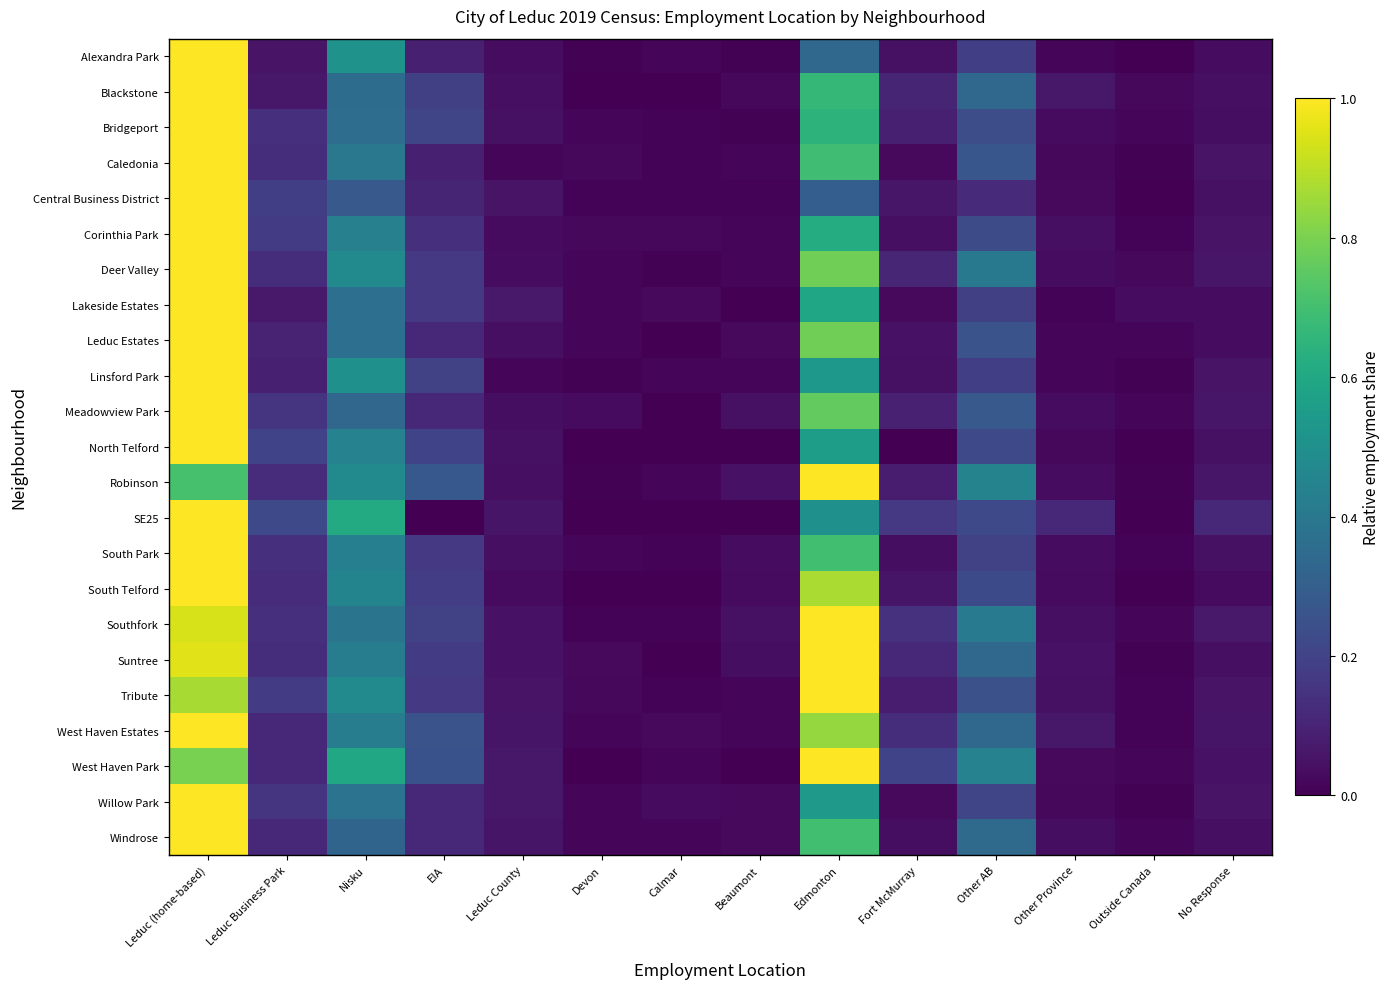

Count the number of categories in the chart.

14